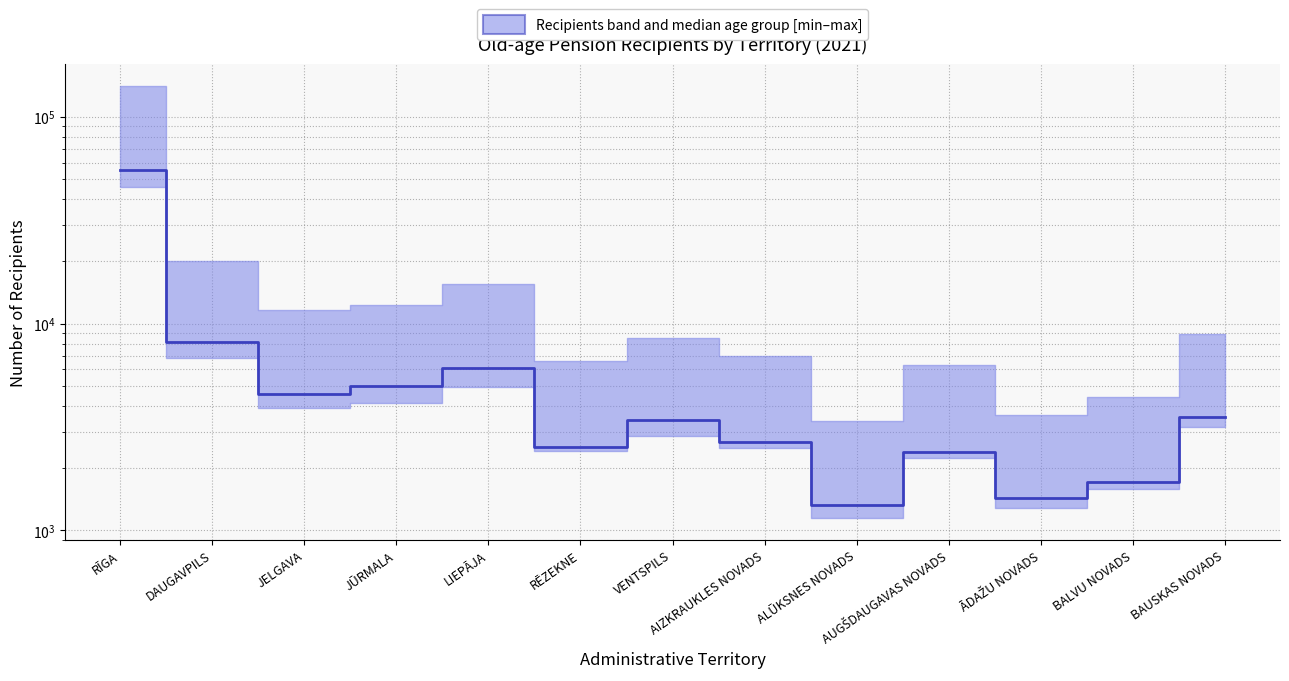

What is the average value?

7532